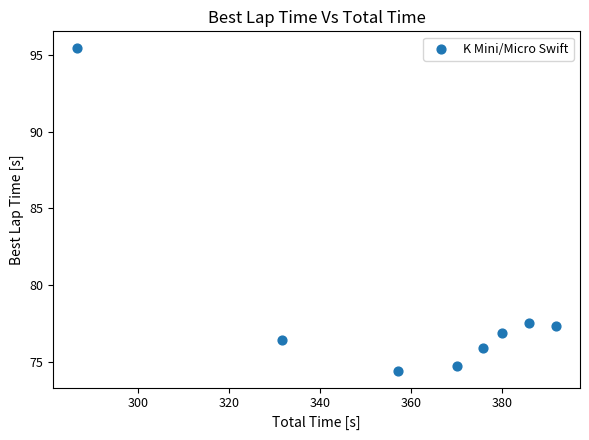

What is the average Y value?

78.6